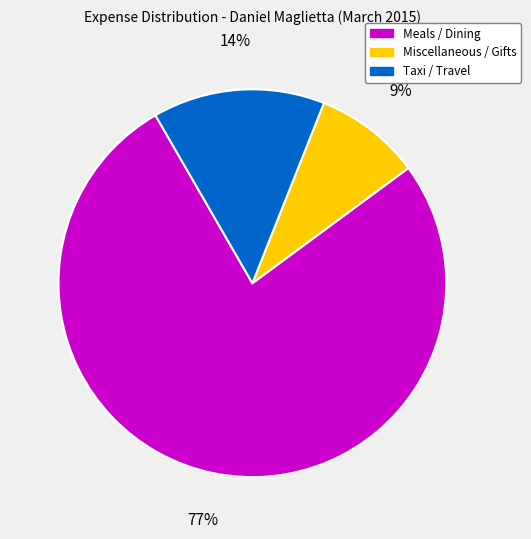

To the nearest percent, what is the difference between the largest and smallest slice percentages?

68%